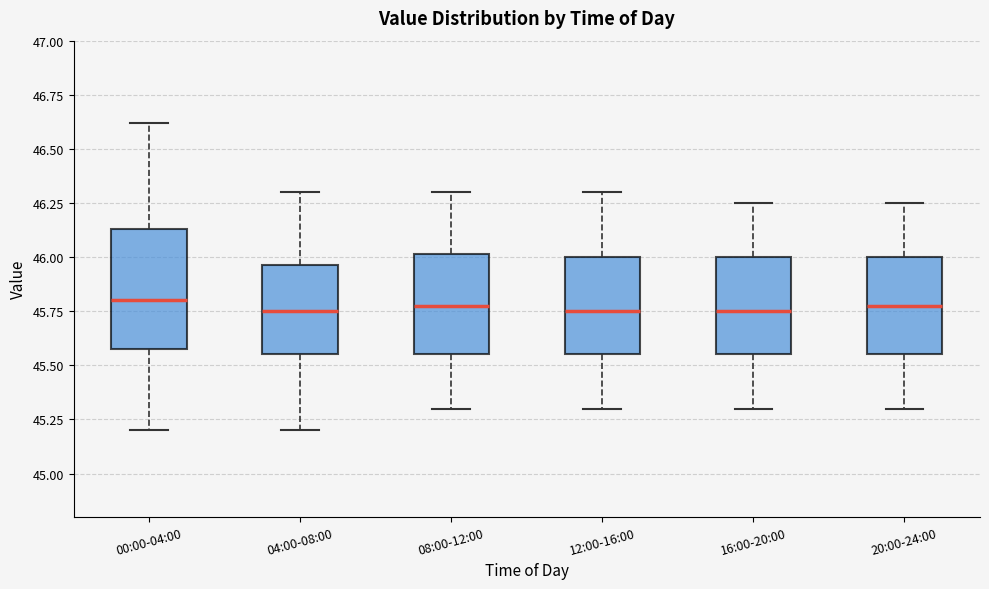

Reading left to right, read every box against the y-axis: the position of its median line, the range the box covers, and the ends of its whiskers. The values are not printed on the chart, so give them approximately, as read against the axis.

00:00-04:00: median 45.80, box 45.60 to 46.15, whiskers 45.20 to 46.60
04:00-08:00: median 45.75, box 45.55 to 45.95, whiskers 45.20 to 46.30
08:00-12:00: median 45.80, box 45.55 to 46.00, whiskers 45.30 to 46.30
12:00-16:00: median 45.75, box 45.55 to 46.00, whiskers 45.30 to 46.30
16:00-20:00: median 45.75, box 45.55 to 46.00, whiskers 45.30 to 46.25
20:00-24:00: median 45.80, box 45.55 to 46.00, whiskers 45.30 to 46.25